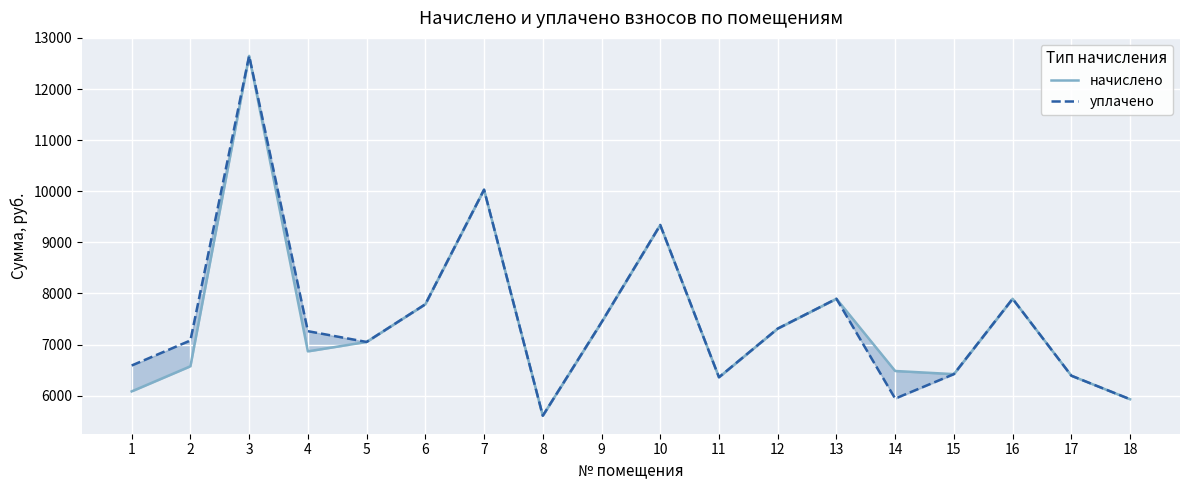

What is the sum of the уплачено values at 4 and 3?

19910.1